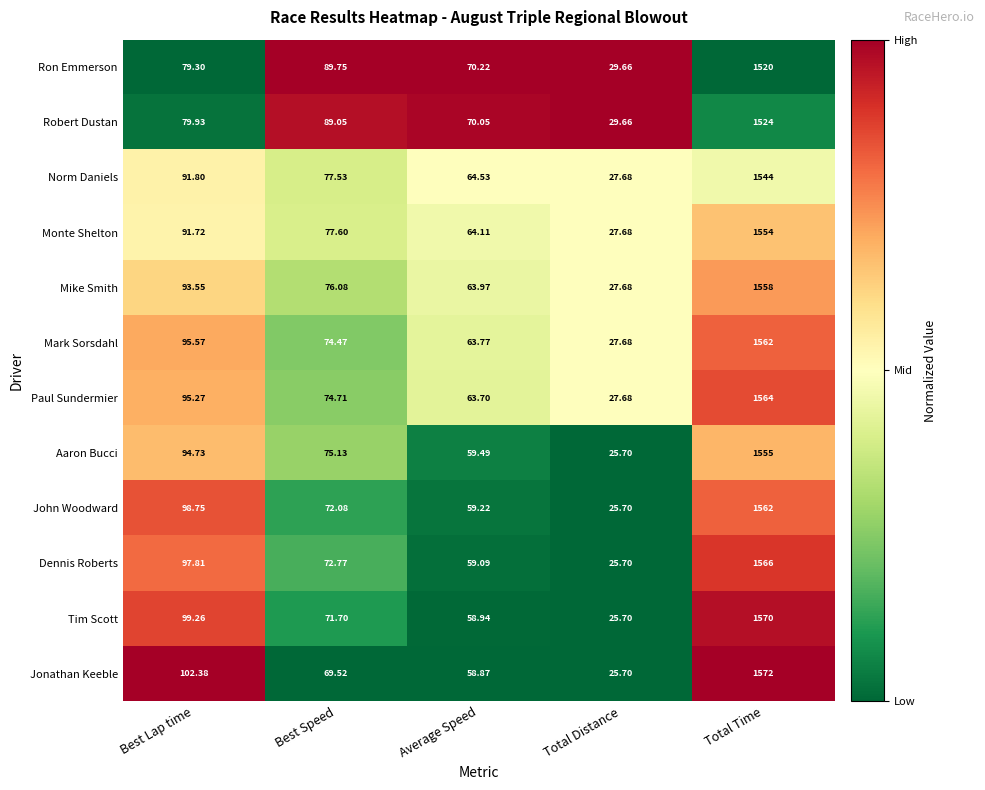

Which series has the largest total across all categories?

Jonathan Keeble